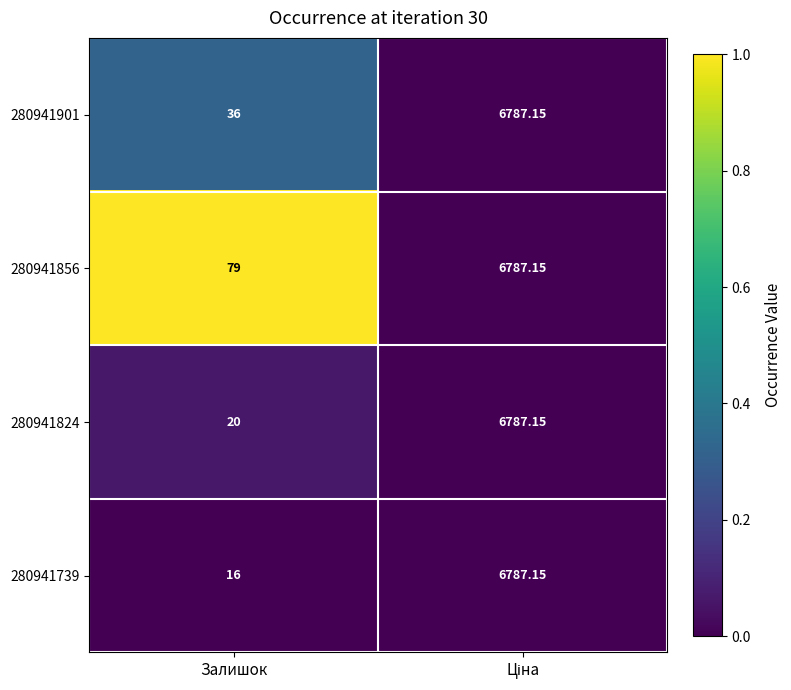

At which category does the chart reach its minimum across all series?

Залишок